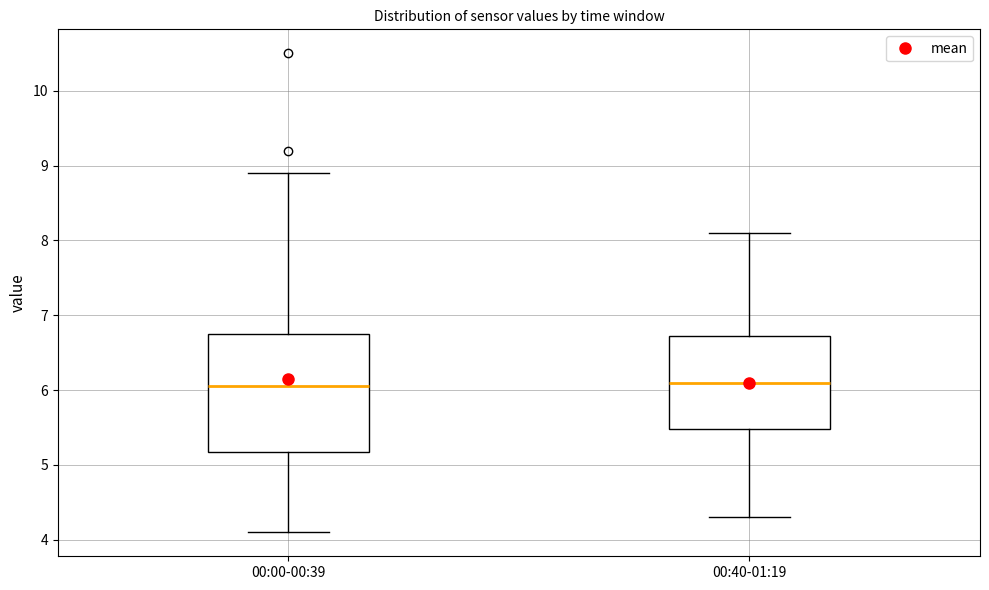

Reading left to right, transcribe this box plot: for each box, give where its median line is, the range the box spans, and where its two whiskers end, as read against the y-axis. The values are not printed on the chart, so give them approximately, as read against the axis.

00:00-00:39: median 6.1, box 5.2 to 6.8, whiskers 4.1 to 8.9
00:40-01:19: median 6.1, box 5.5 to 6.7, whiskers 4.3 to 8.1